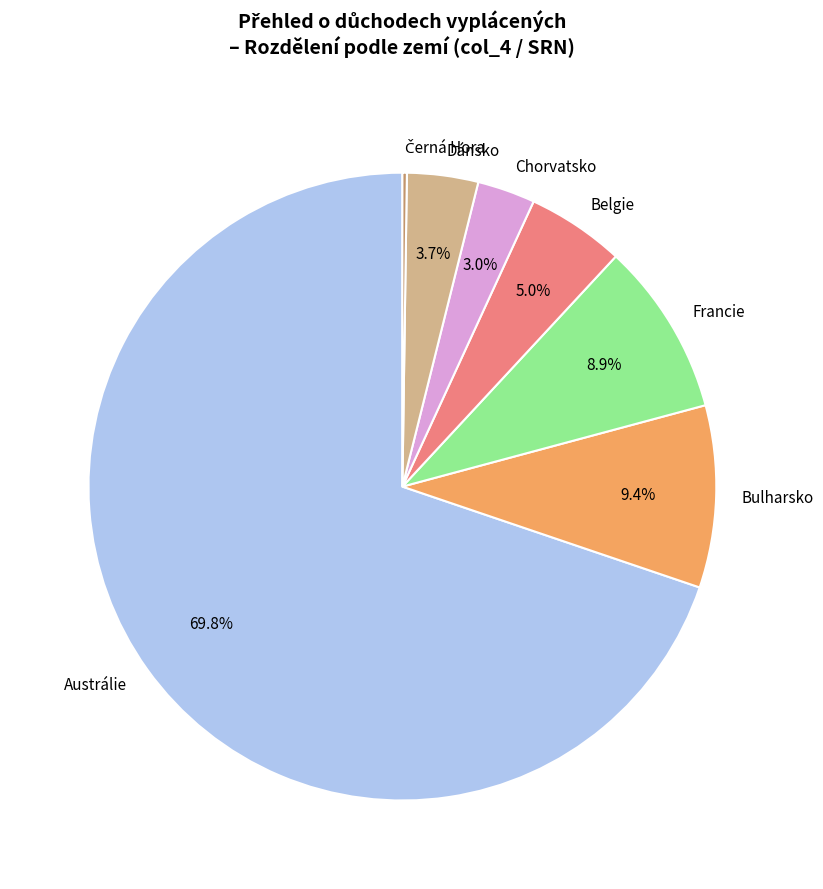

Between Francie and Austrálie, which is larger?

Austrálie